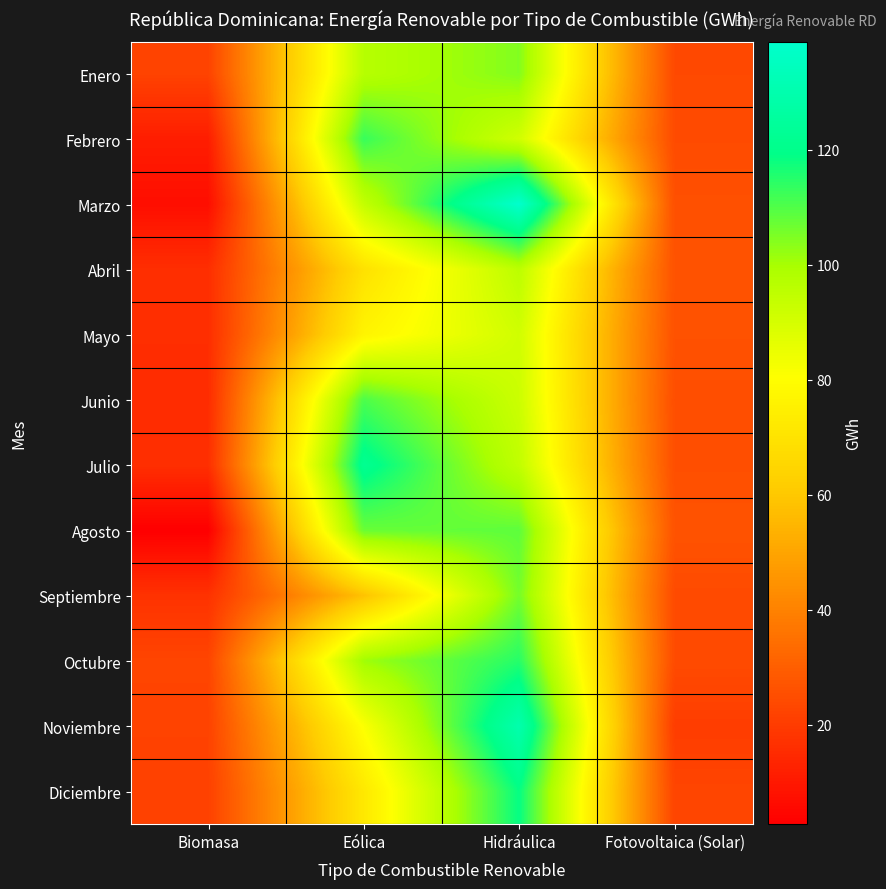

Which series has the widest spread of values?

Marzo